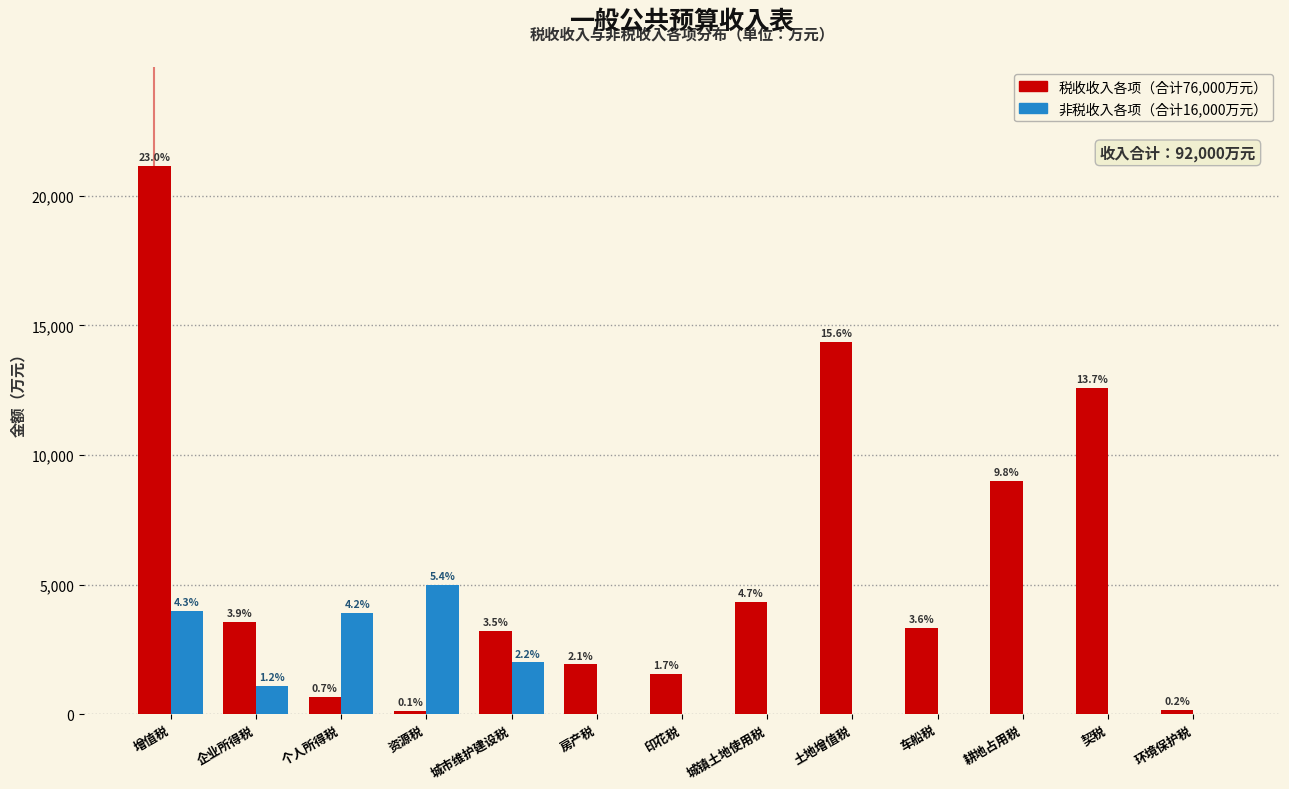

Are the bars horizontal?

No